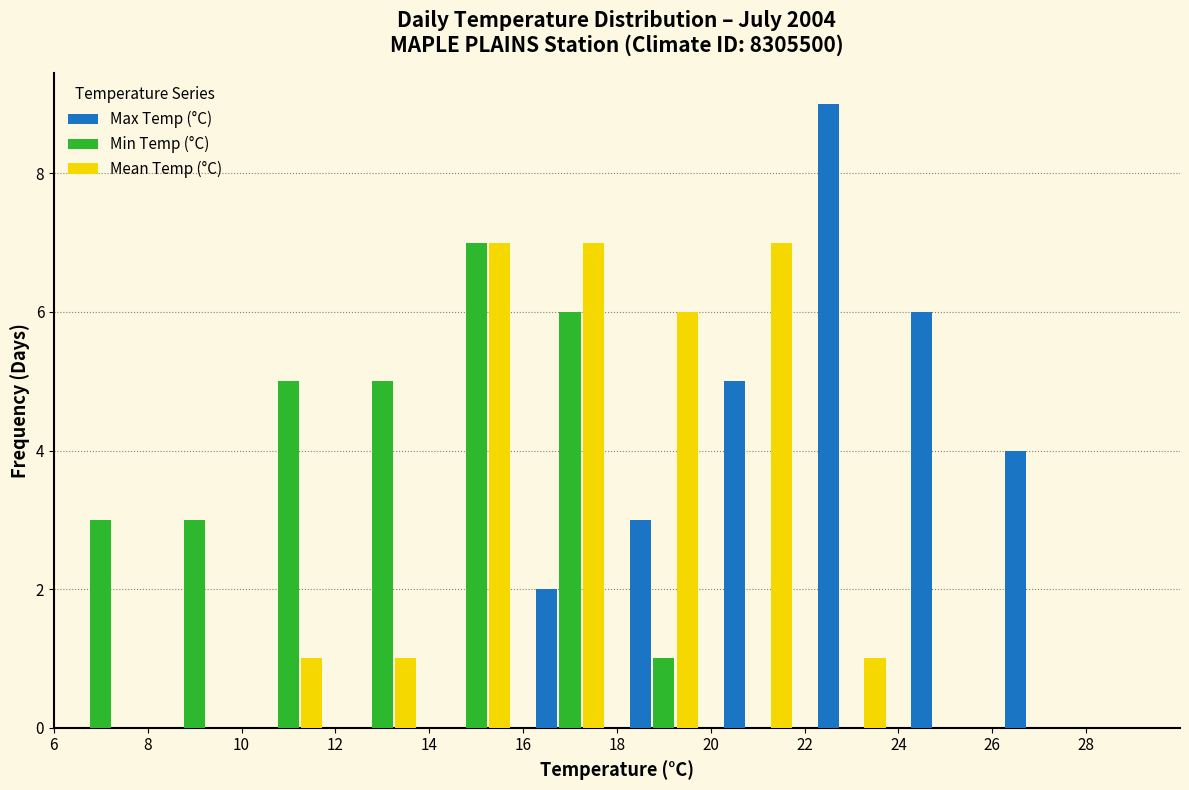

What is the height of the Min Temp (°C) bar covering 16 to 18 on the x-axis? The values are not printed on the chart, so give them approximately, as read against the axis.

6